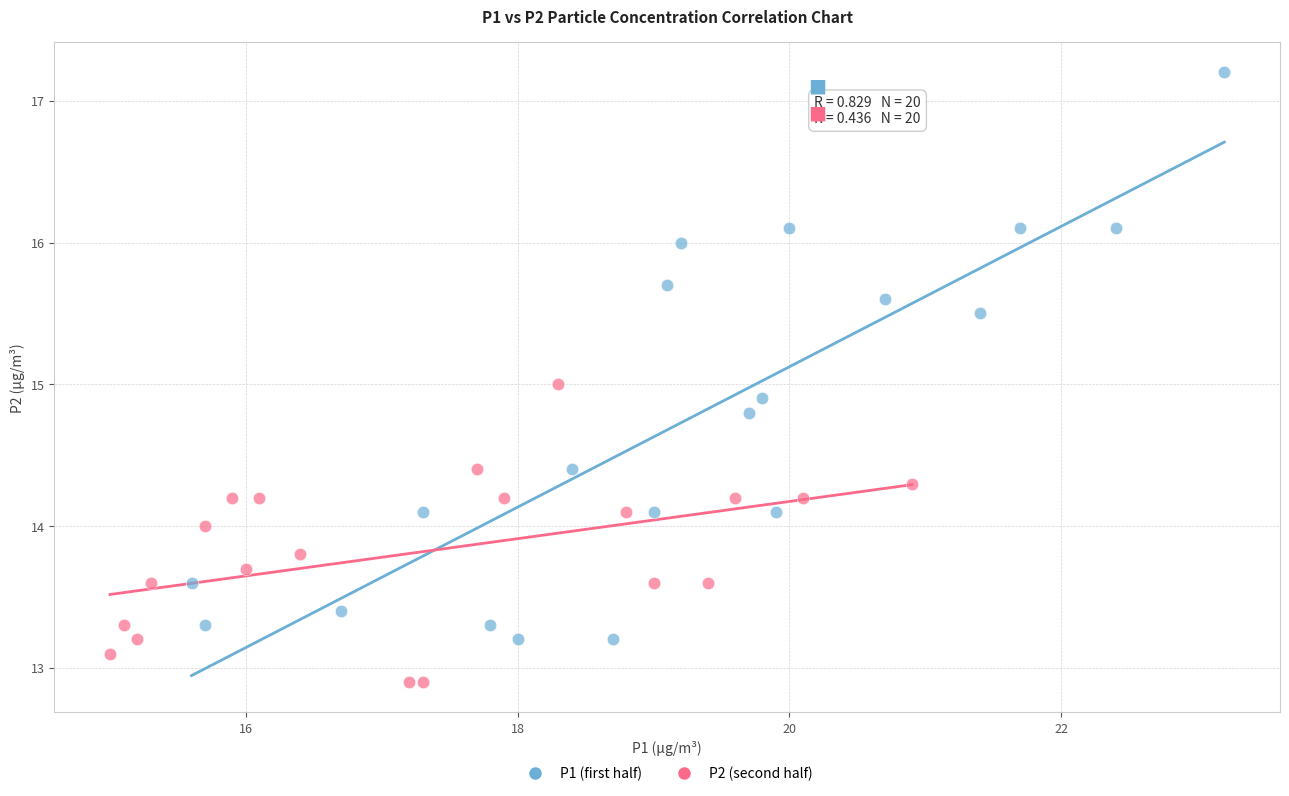

Which series reaches the minimum Y coordinate?

P2 (second half)